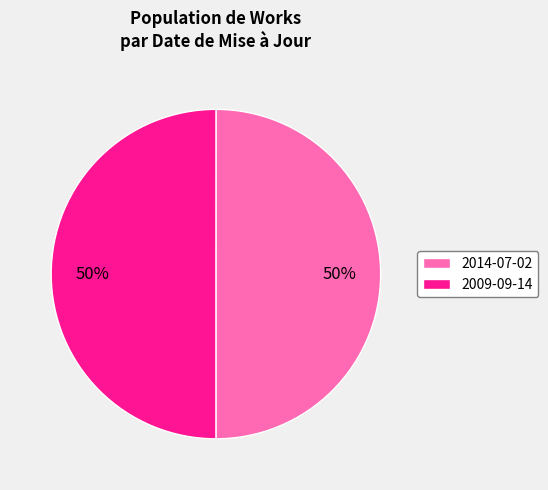

To the nearest percent, what portion does 2014-07-02 represent?

50%